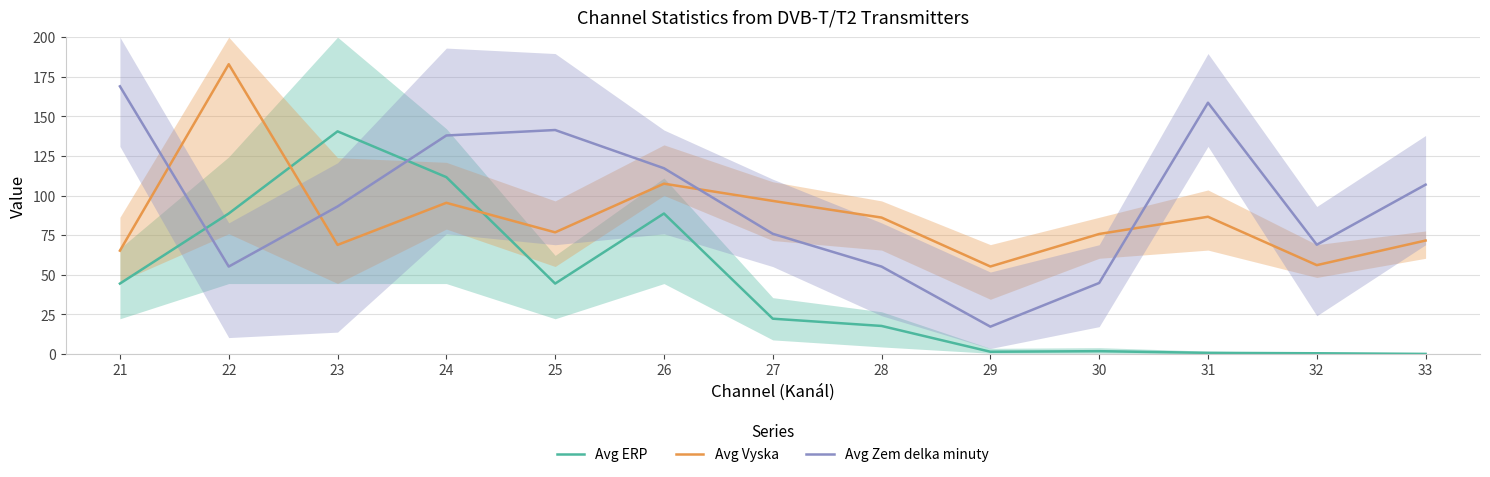

True or false: Avg Zem delka minuty and Avg ERP intersect in this chart.

True